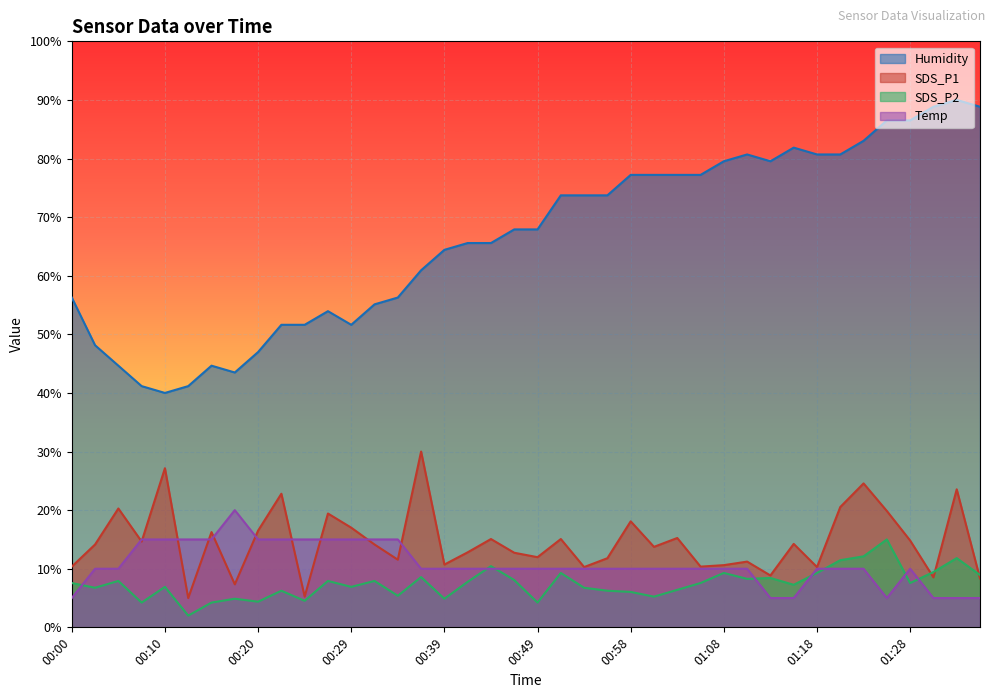

How many lines are shown in the chart?

4